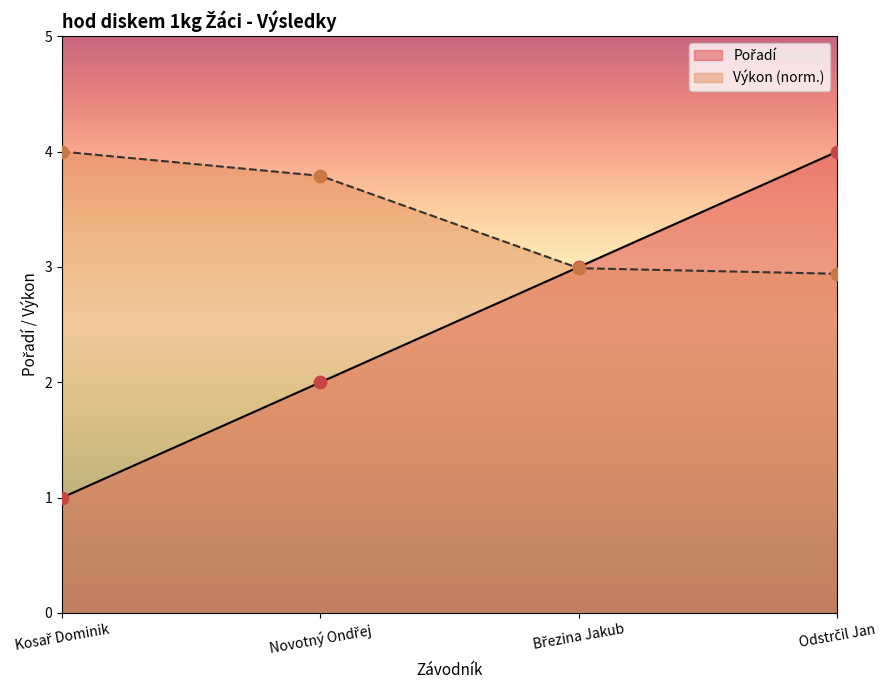

What is the ratio of the value at Březina Jakub to the value at Kosař Dominik?

3.0